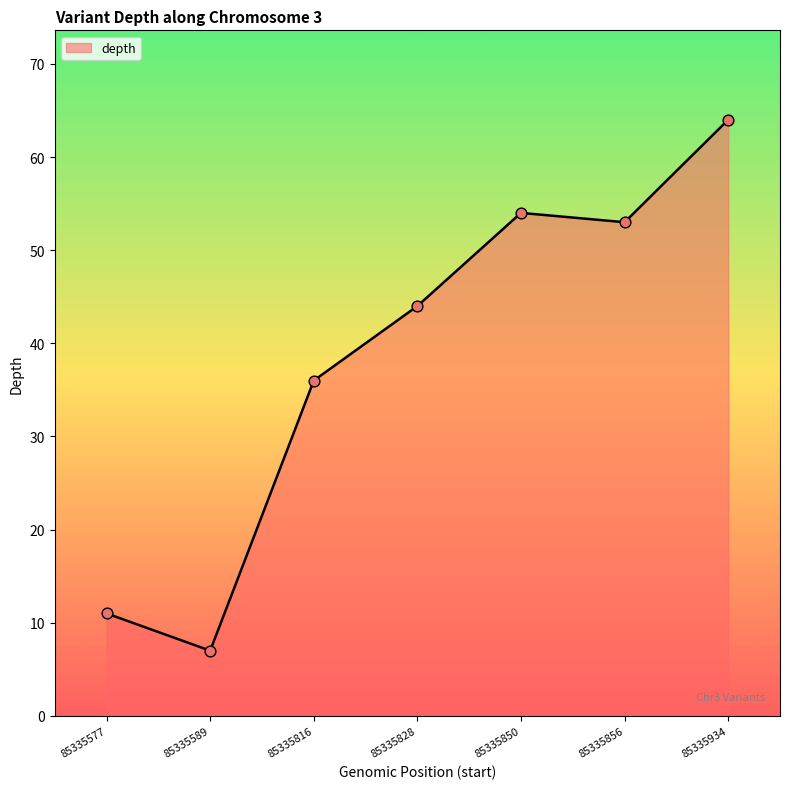

What is the ratio of the value at 85335856 to the value at 85335816?

1.5